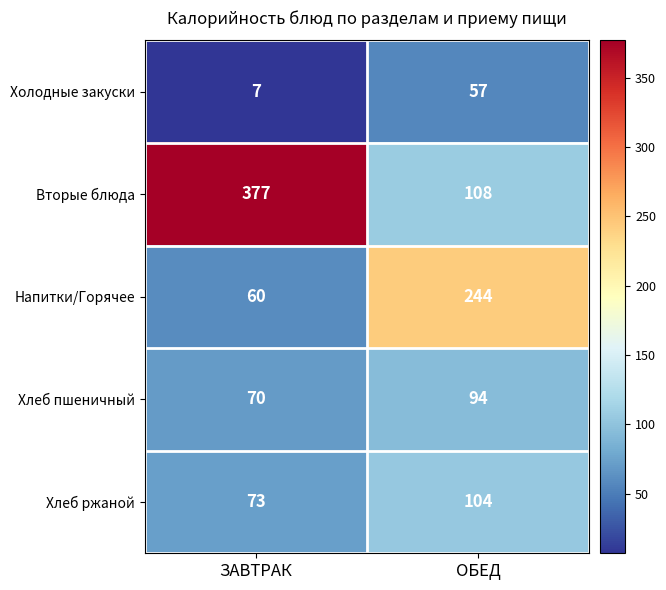

At which category is the sum across all series the highest?

ОБЕД